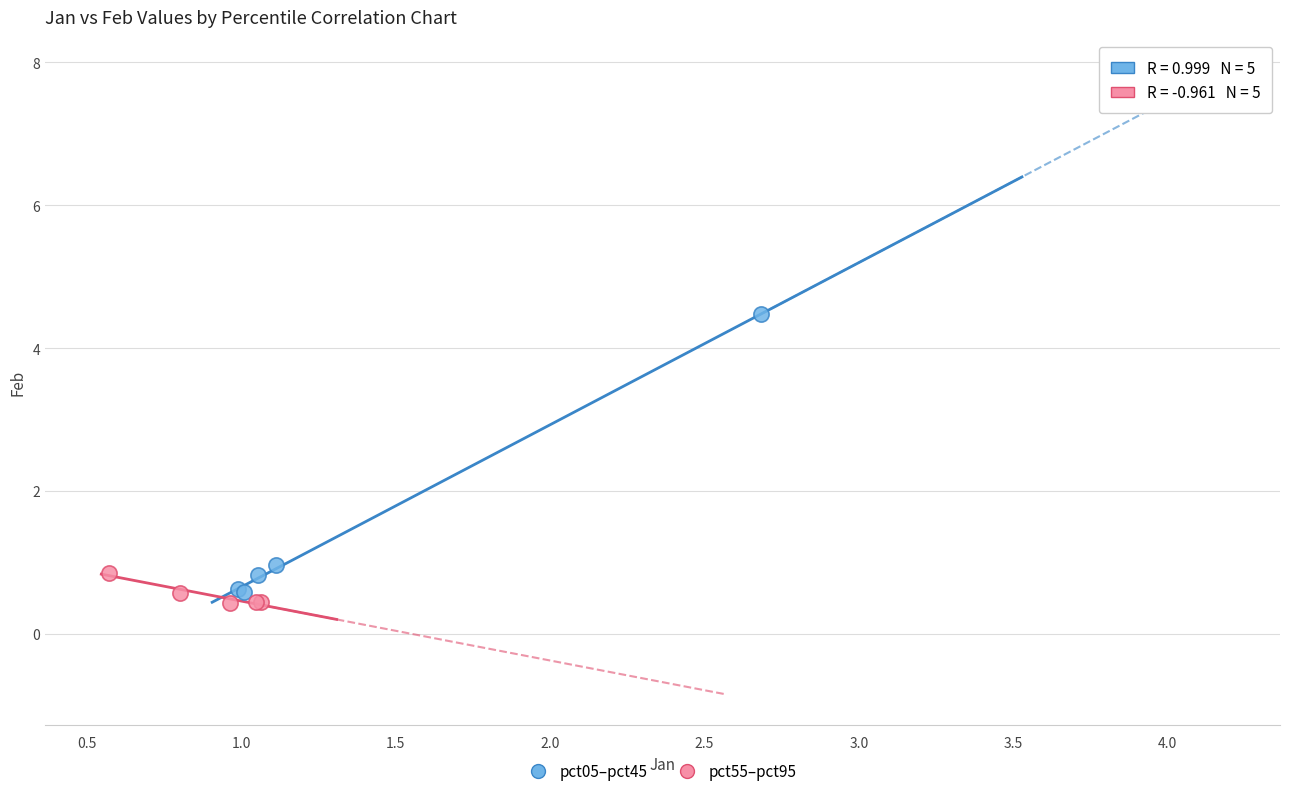

Which series has the widest spread of Y values?

pct05–pct45